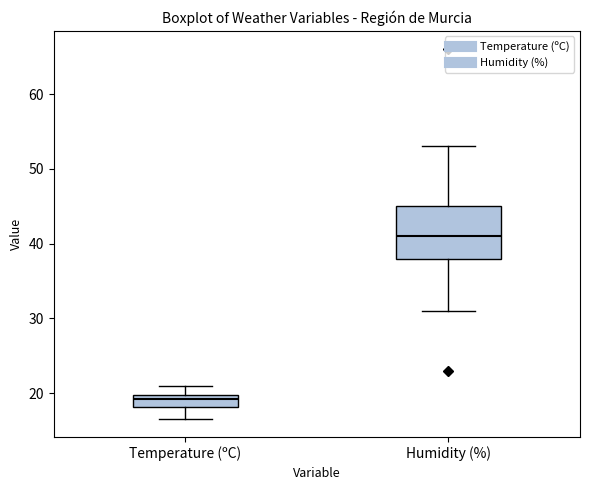

Reading left to right, transcribe this box plot: for each box, give where its median line is, the range the box spans, and where its two whiskers end, as read against the y-axis. The values are not printed on the chart, so give them approximately, as read against the axis.

Temperature (ºC): median 19, box 18 to 20, whiskers 17 to 21
Humidity (%): median 41, box 38 to 45, whiskers 31 to 53